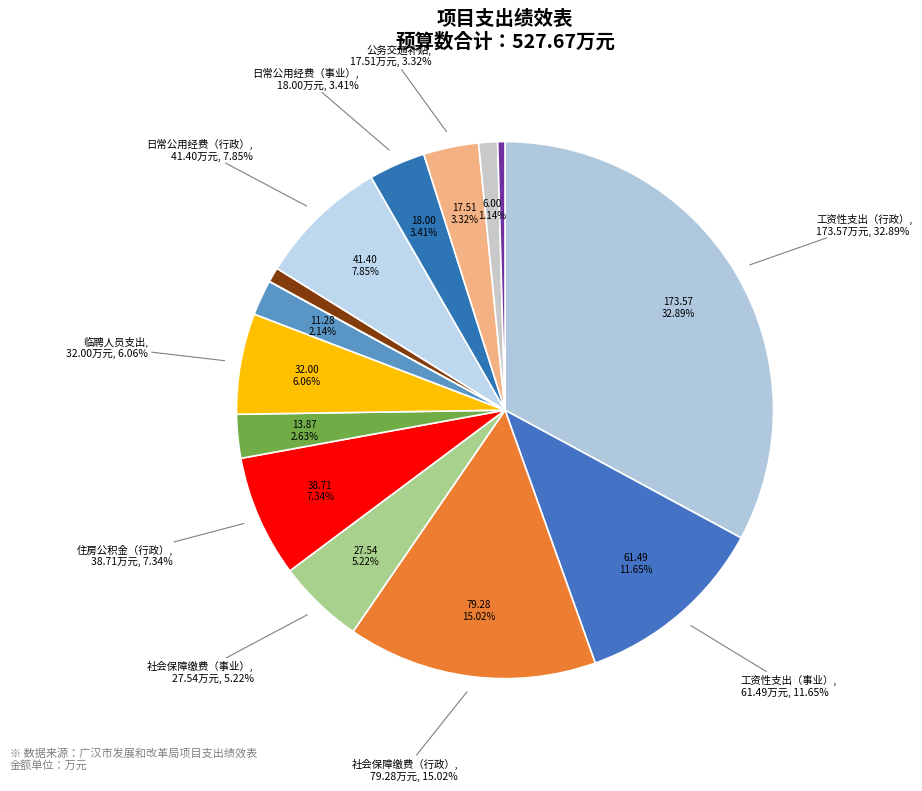

To the nearest percent, what is the average slice percentage?

7%